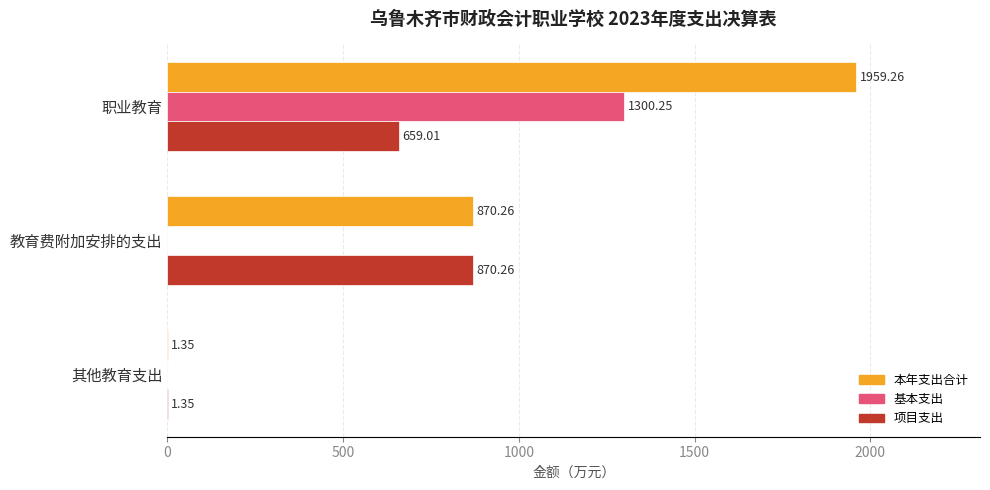

What is the total value across all series at 教育费附加安排的支出?

1740.5